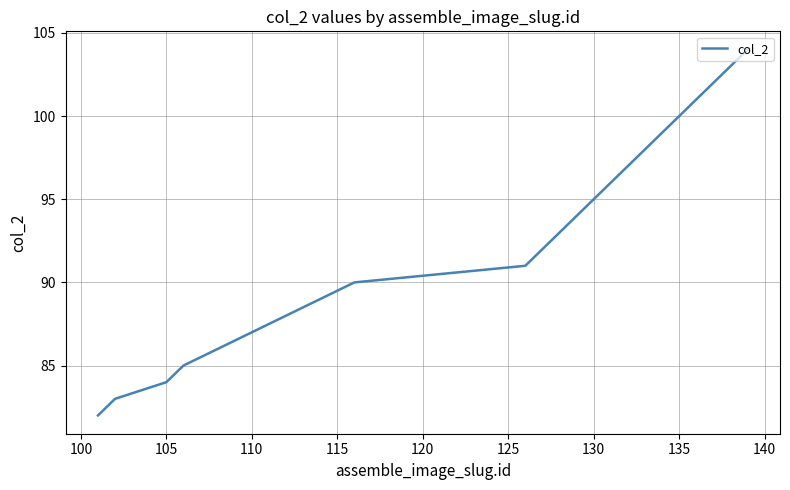

Reading left to right, list all the values displayed in this chart.

82	83	84	85	86	87	88	89	90	91	92	93	94	95	96	97	98	99	100	101	102	103	104